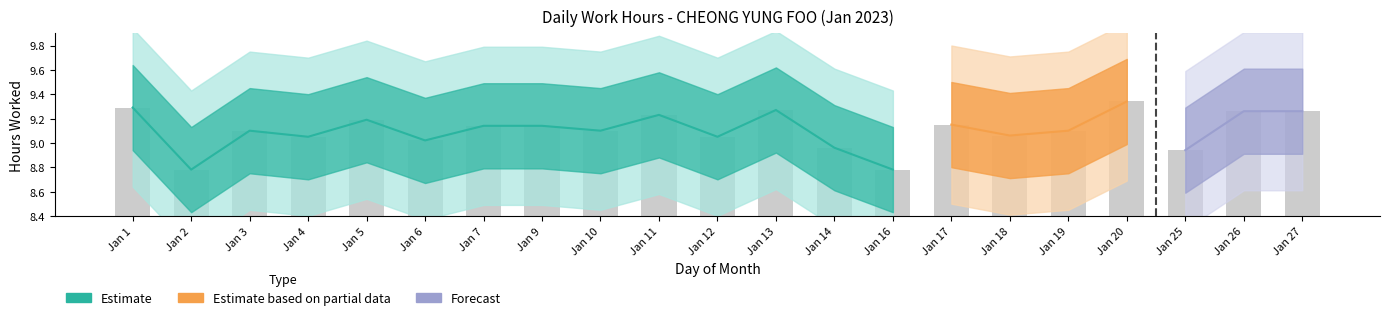

Rank the categories by value from highest to lowest.

Jan 20, Jan 1, Jan 13, Jan 26, Jan 27, Jan 11, Jan 5, Jan 17, Jan 7, Jan 9, Jan 3, Jan 10, Jan 19, Jan 18, Jan 4, Jan 12, Jan 6, Jan 14, Jan 25, Jan 2, Jan 16